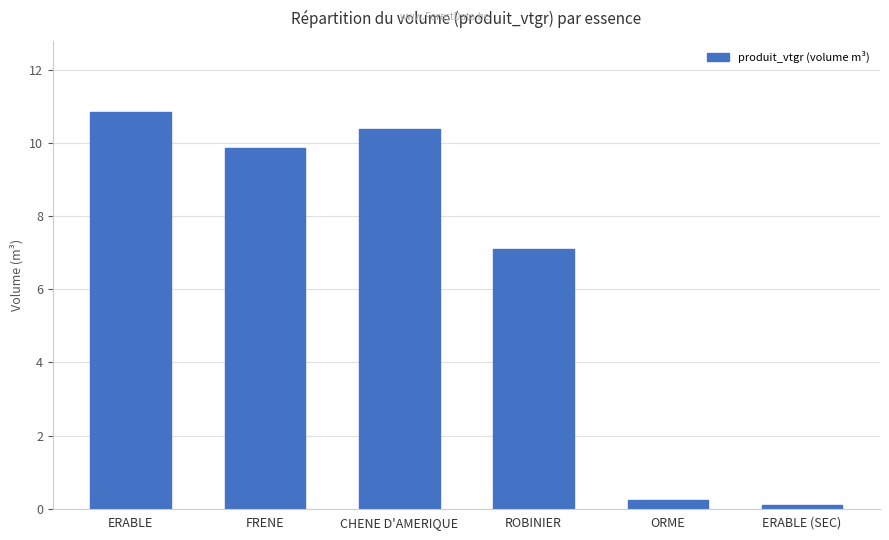

What is the label of the 2nd bar from the left?

FRENE